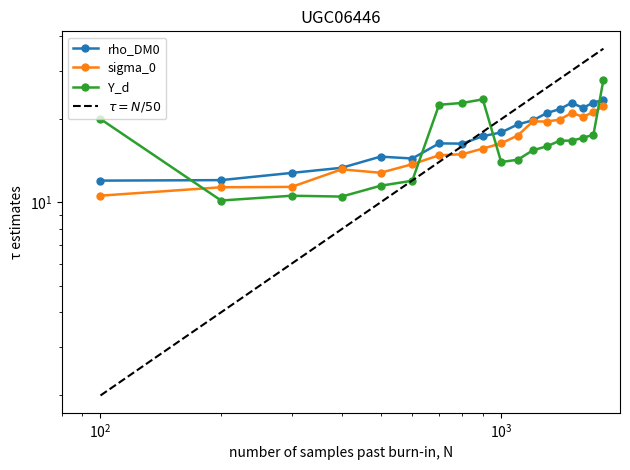

How many data points does each series have?

18